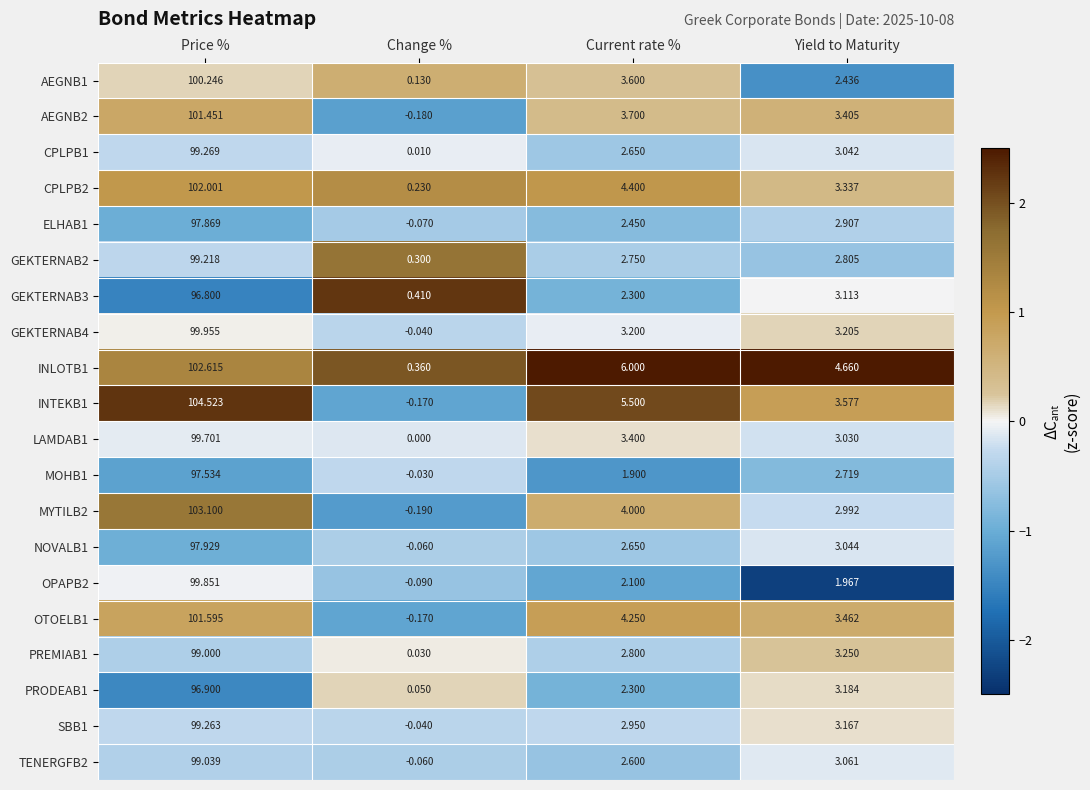

Which series has the largest range (max minus min)?

INTEKB1